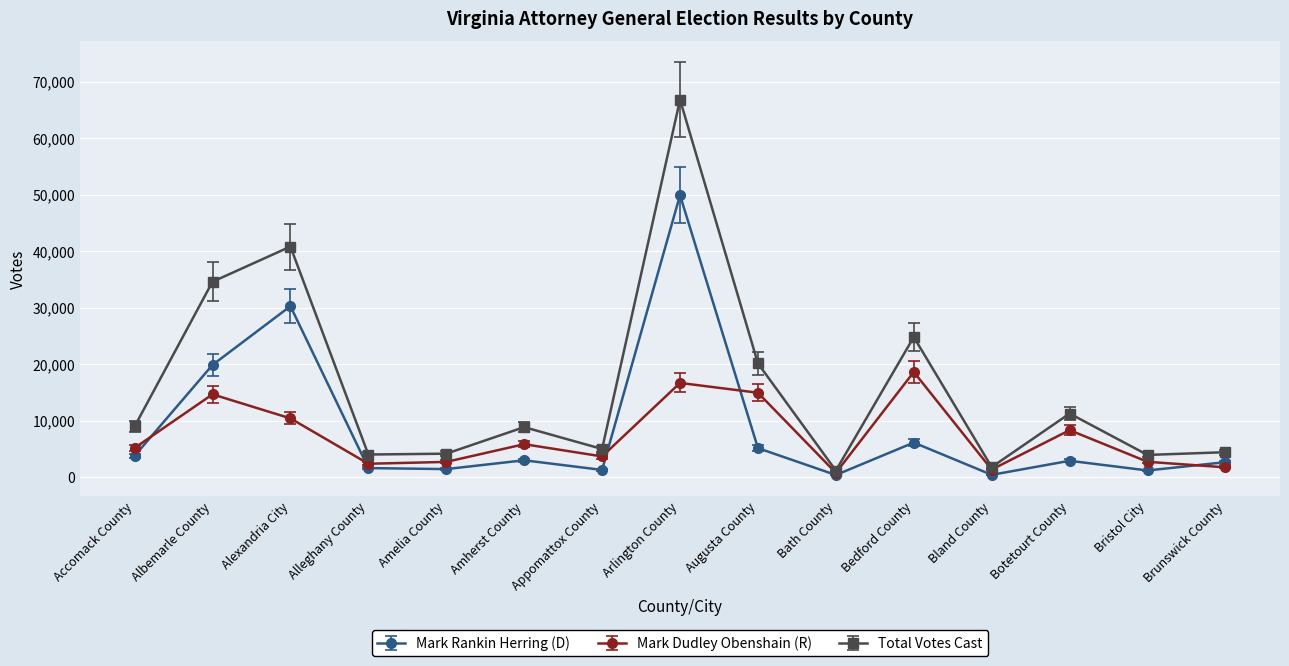

The Total Votes Cast series shows 3954 at Bristol City. True or false?

True